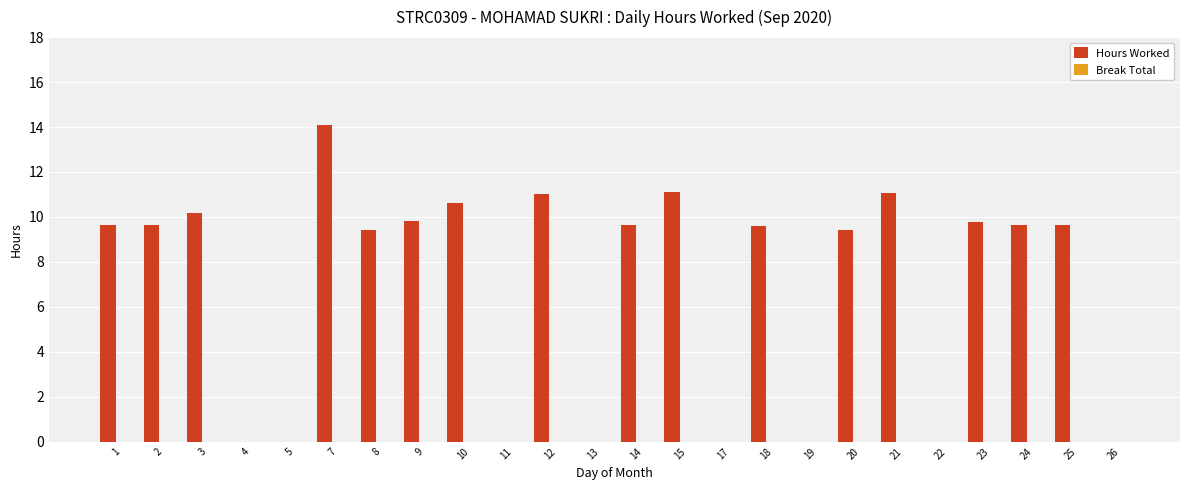

What is the sum of all values?

164.3